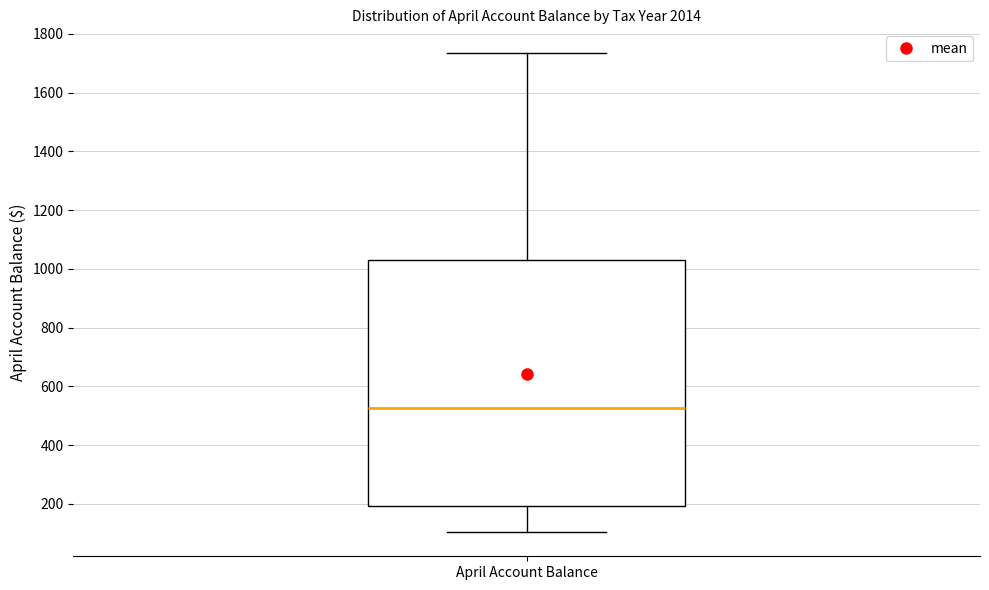

Read this box plot against the y-axis: the position of the median line, the range covered by the box, and the ends of both whiskers. The values are not printed on the chart, so give them approximately, as read against the axis.

median 520, box 200 to 1040, whiskers 100 to 1740